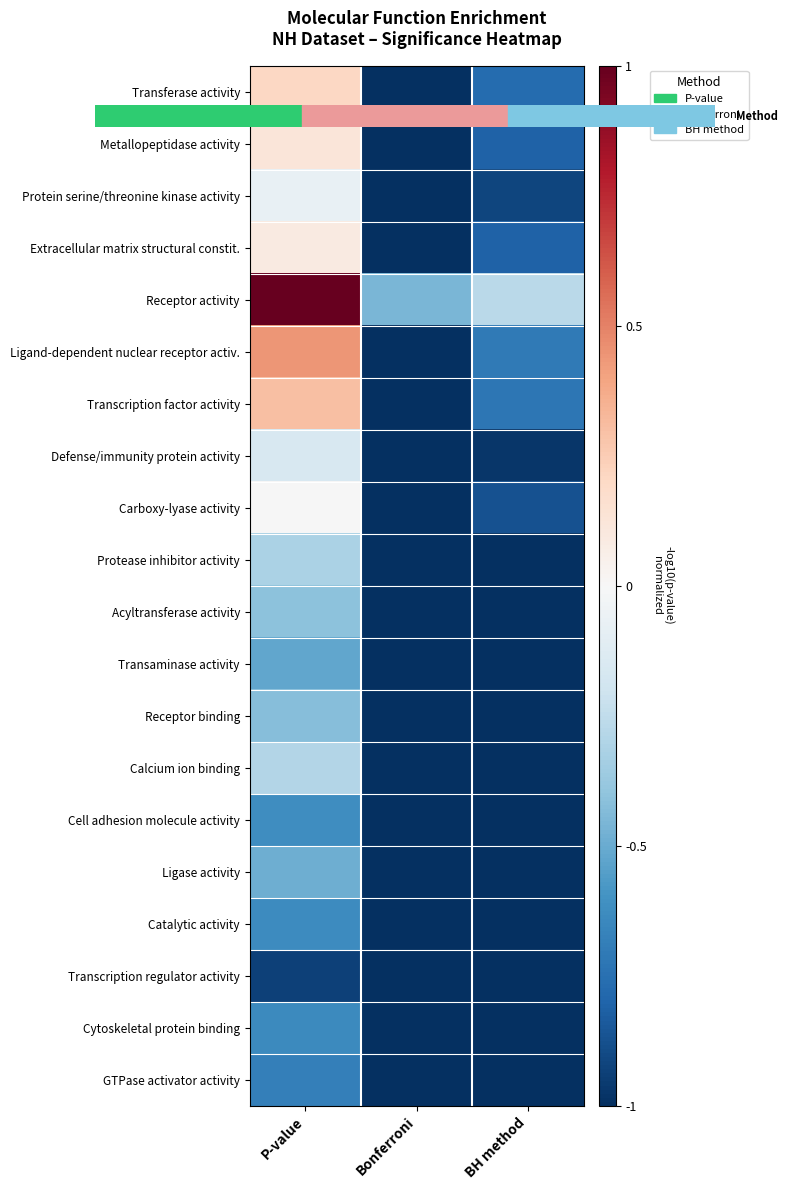

Reading right to left, transcribe all the data shown in this chart.

Transferase activity: BH method=-0.8	Bonferroni=-1.0	P-value=0.2
Metallopeptidase activity: BH method=-0.8	Bonferroni=-1.0	P-value=0.1
Protein serine/threonine kinase activity: BH method=-0.9	Bonferroni=-1.0	P-value=-0.1
Extracellular matrix structural constit.: BH method=-0.8	Bonferroni=-1.0	P-value=0.1
Receptor activity: BH method=-0.3	Bonferroni=-0.5	P-value=1.0
Ligand-dependent nuclear receptor activ.: BH method=-0.7	Bonferroni=-1.0	P-value=0.4
Transcription factor activity: BH method=-0.7	Bonferroni=-1.0	P-value=0.3
Defense/immunity protein activity: BH method=-1.0	Bonferroni=-1.0	P-value=-0.2
Carboxy-lyase activity: BH method=-0.9	Bonferroni=-1.0	P-value=-0.0
Protease inhibitor activity: BH method=-1.0	Bonferroni=-1.0	P-value=-0.3
Acyltransferase activity: BH method=-1.0	Bonferroni=-1.0	P-value=-0.4
Transaminase activity: BH method=-1.0	Bonferroni=-1.0	P-value=-0.5
Receptor binding: BH method=-1.0	Bonferroni=-1.0	P-value=-0.4
Calcium ion binding: BH method=-1.0	Bonferroni=-1.0	P-value=-0.3
Cell adhesion molecule activity: BH method=-1.0	Bonferroni=-1.0	P-value=-0.6
Ligase activity: BH method=-1.0	Bonferroni=-1.0	P-value=-0.5
Catalytic activity: BH method=-1.0	Bonferroni=-1.0	P-value=-0.6
Transcription regulator activity: BH method=-1.0	Bonferroni=-1.0	P-value=-0.9
Cytoskeletal protein binding: BH method=-1.0	Bonferroni=-1.0	P-value=-0.6
GTPase activator activity: BH method=-1.0	Bonferroni=-1.0	P-value=-0.7